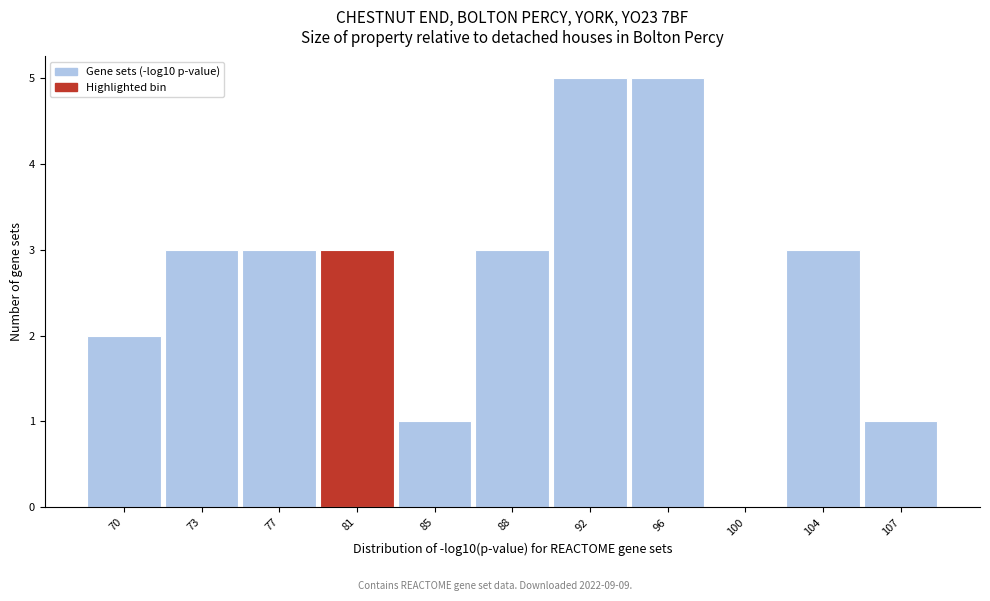

Reading left to right, transcribe all the data shown in this chart.

70=2	73=3	77=3	81=3	85=1	88=3	92=5	96=5	100=0	104=3	107=1